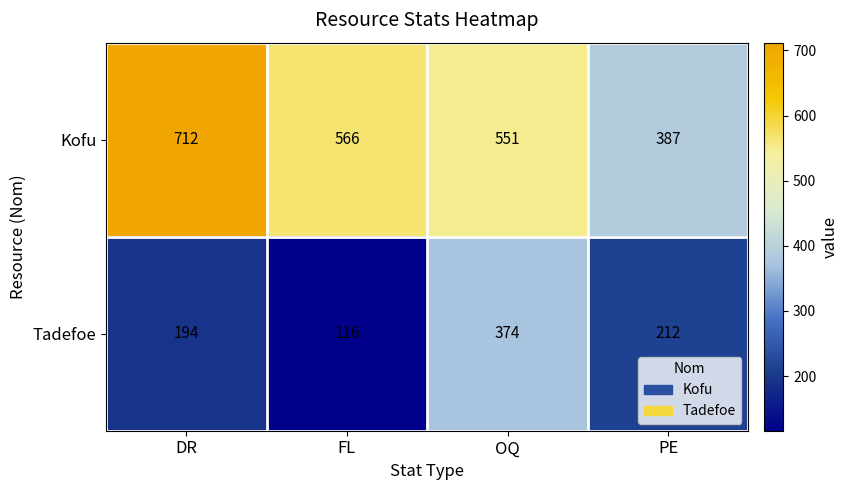

The Kofu series shows 712 at DR. True or false?

True